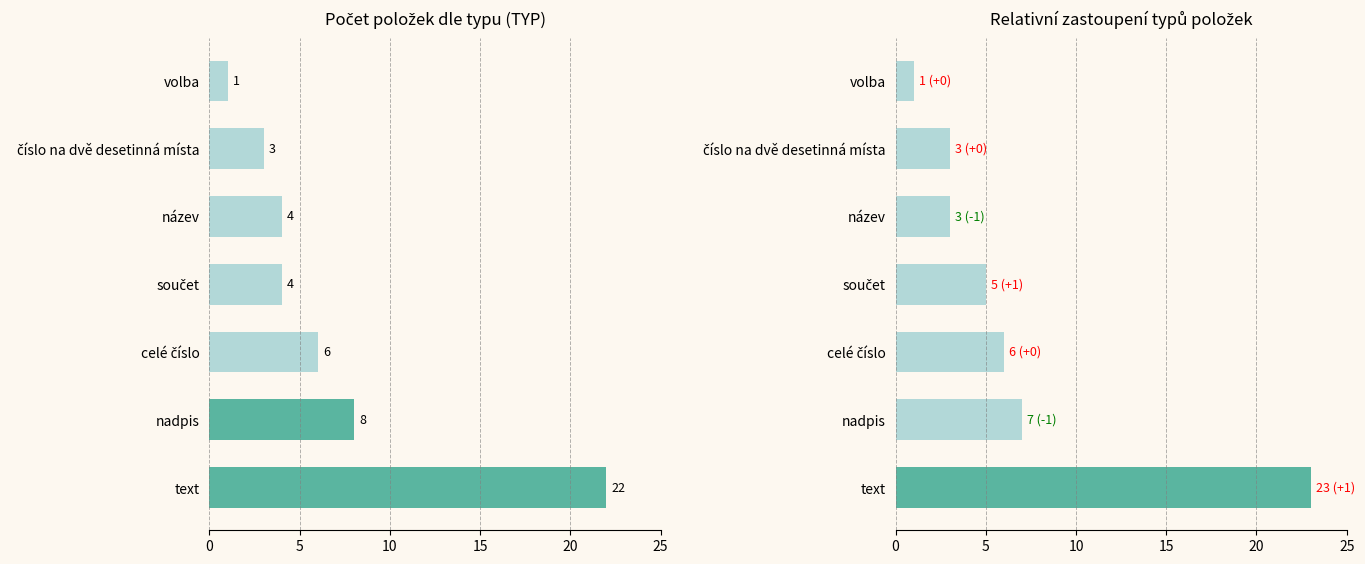

What is the greatest value displayed?

22